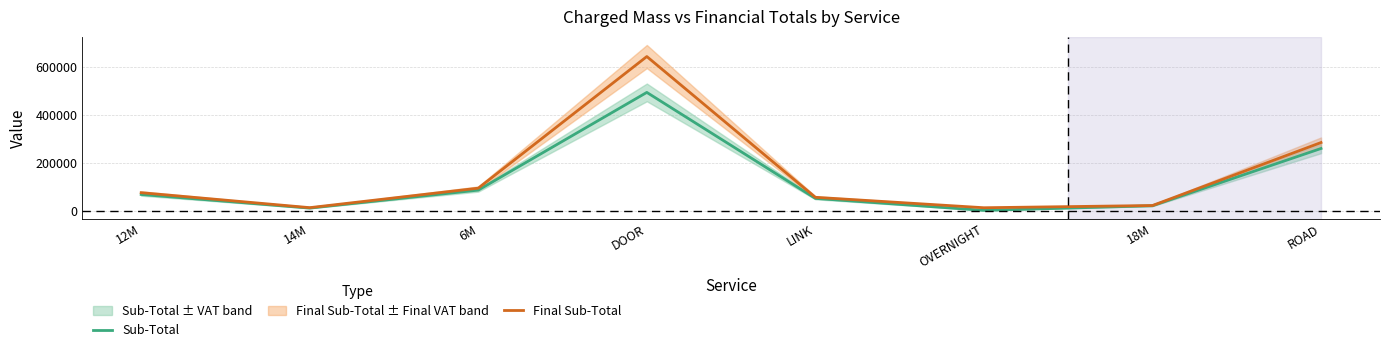

Which label corresponds to the largest value in the chart?

DOOR